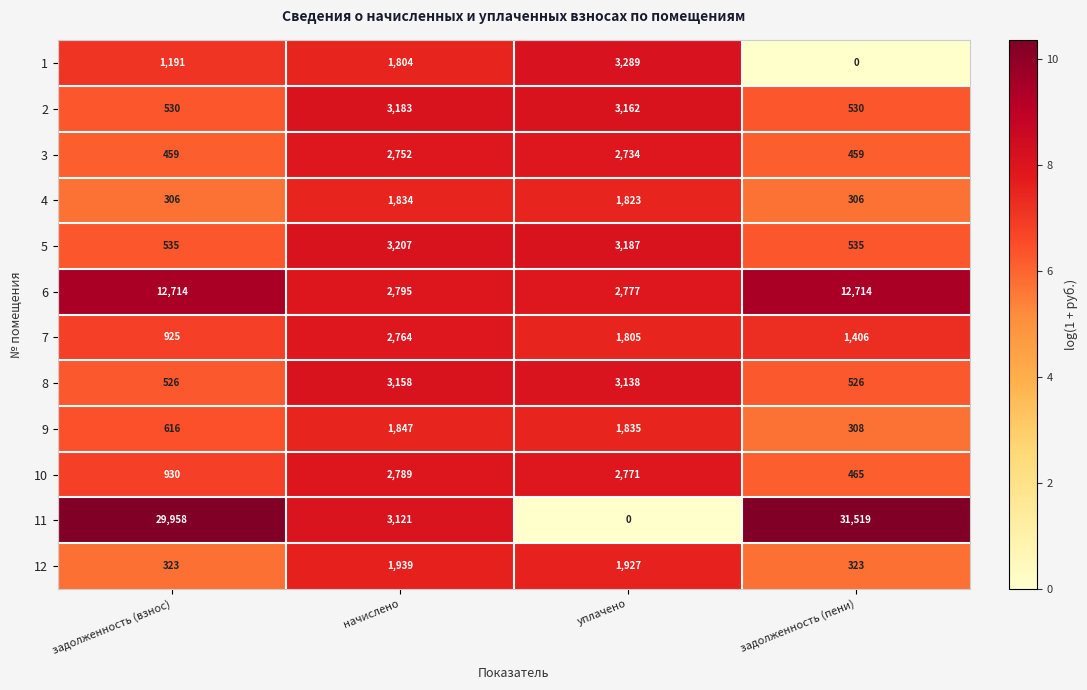

At задолженность (взнос), list the series in order from largest to smallest.

11, 6, 1, 10, 7, 9, 5, 2, 8, 3, 12, 4